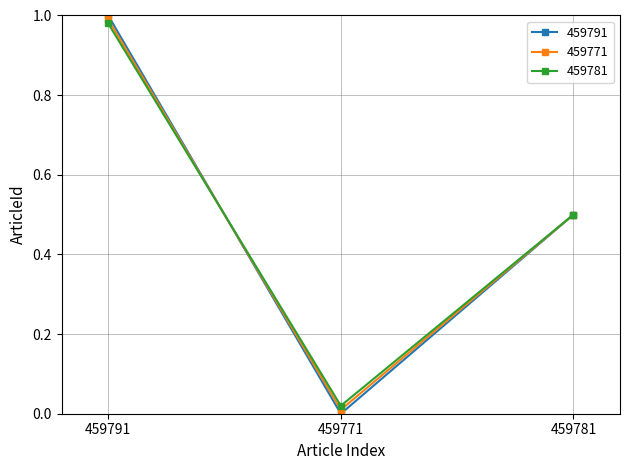

What is the value of the 459781 point at the 3rd from the left?

0.5